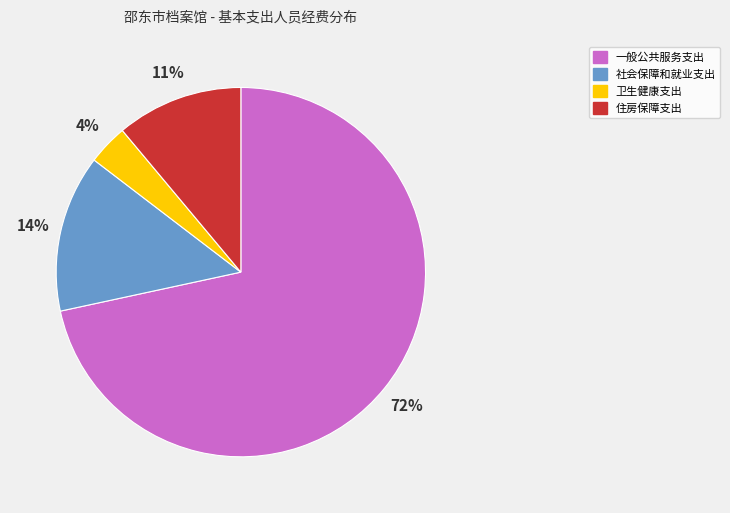

What is the largest slice in the pie chart?

一般公共服务支出